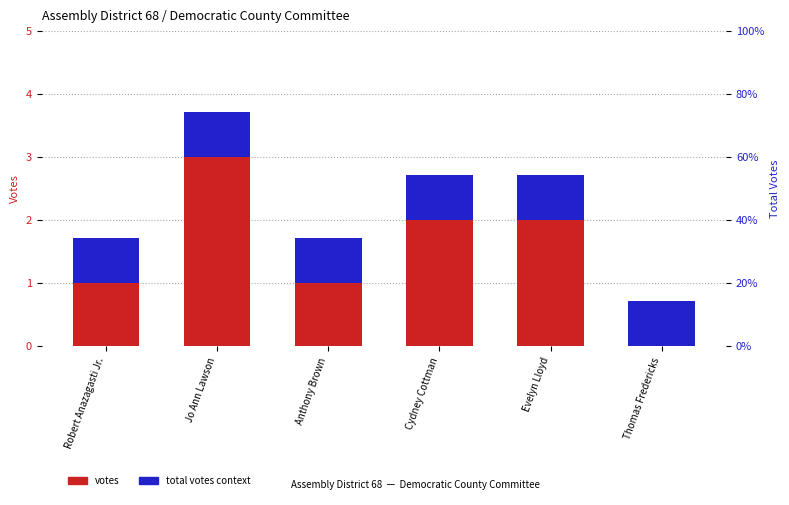

What is the sum of the votes values at Thomas Fredericks and Cydney Cottman?

2.0